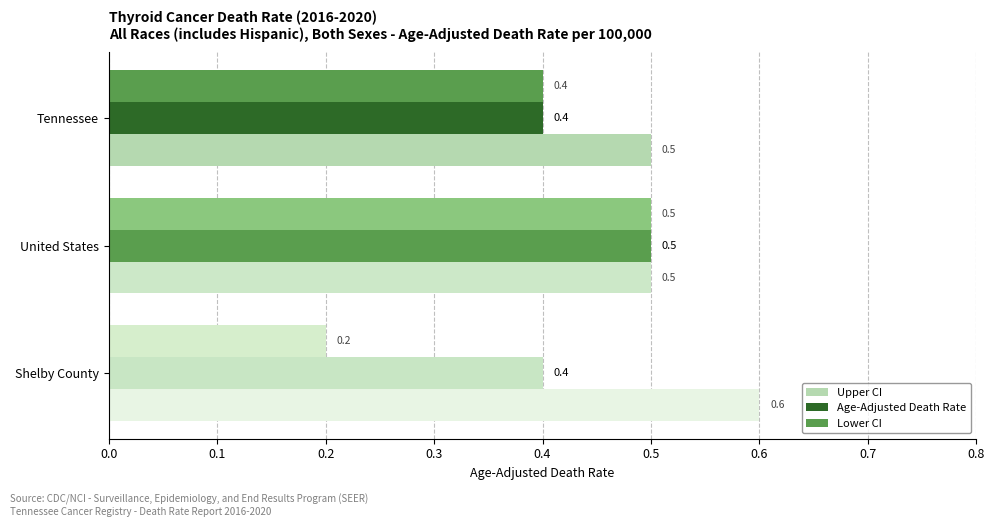

What is the average value of the Age-Adjusted Death Rate series?

0.4